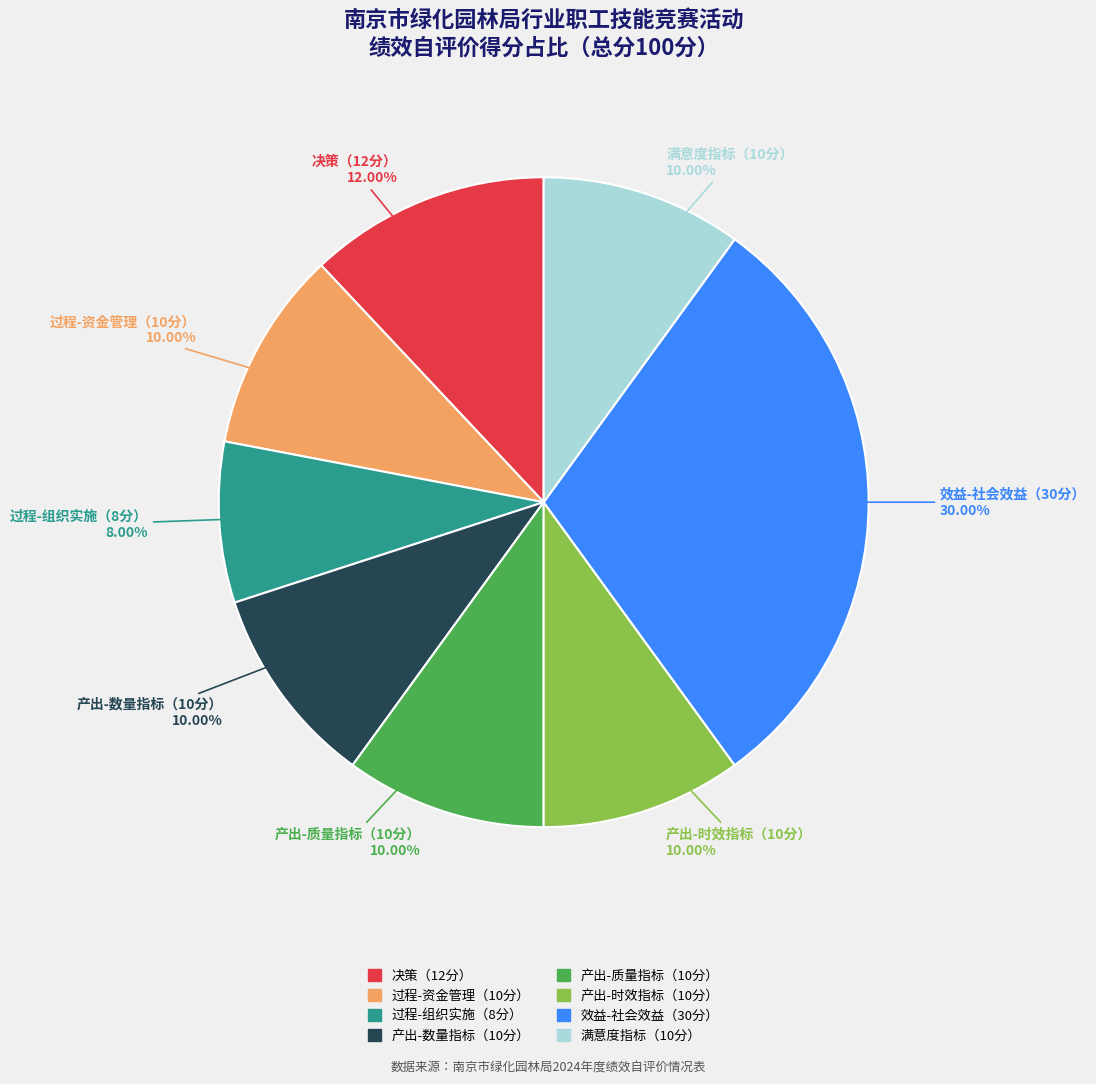

Does any single category account for the majority?

No